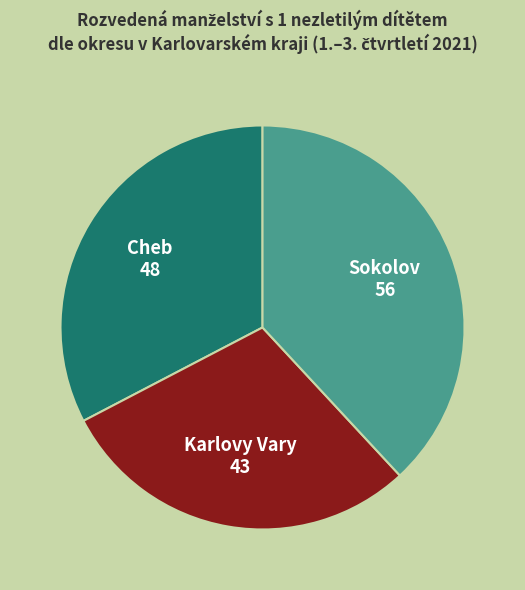

Is there any slice that represents more than half of the pie?

No